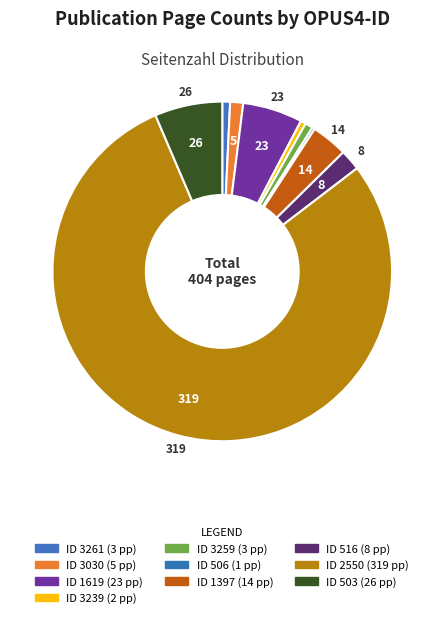

What is the majority slice?

2550